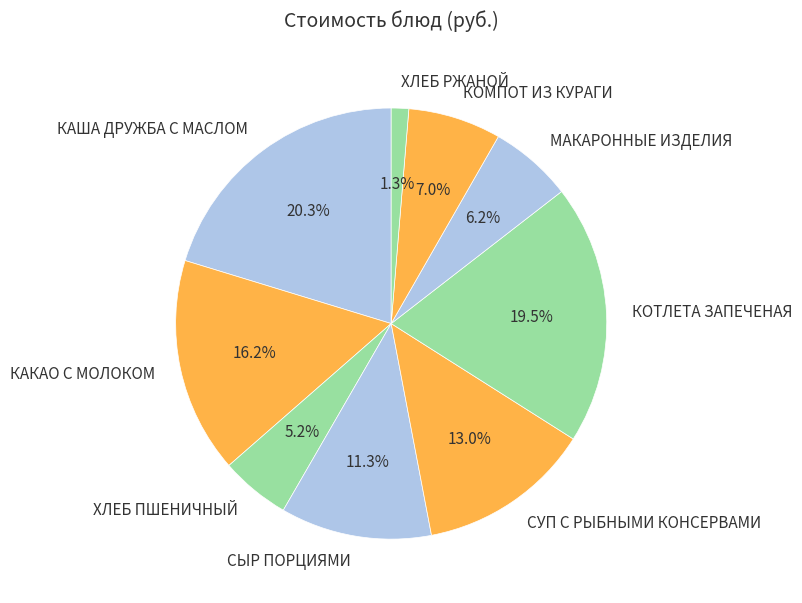

What percentage is NOT represented by ХЛЕБ ПШЕНИЧНЫЙ?

94.8%